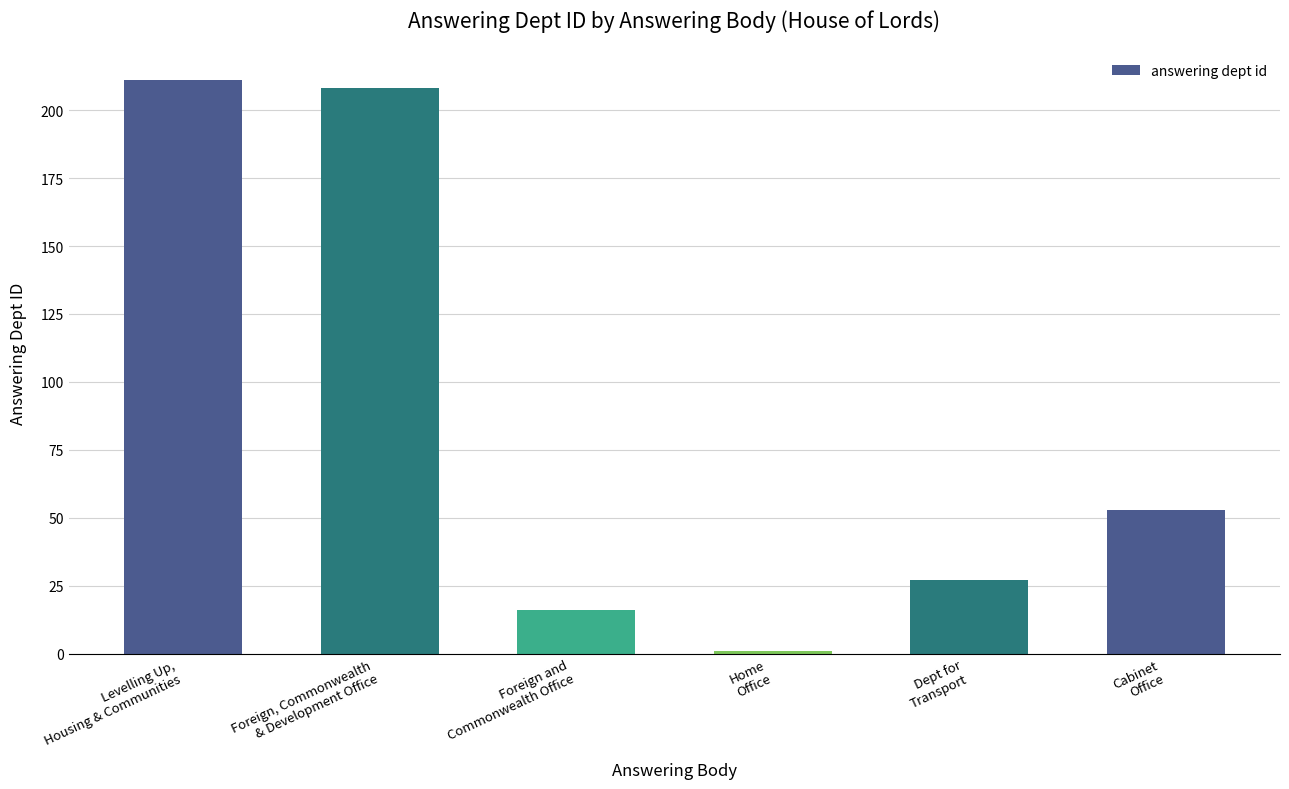

What is the minimum value shown in the chart?

1